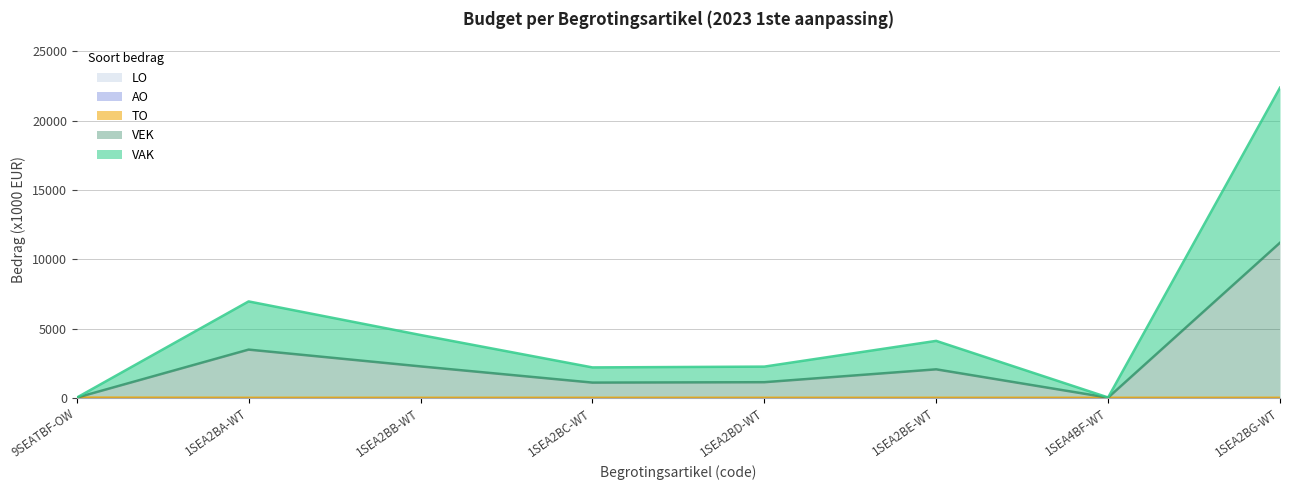

Reading right to left, what are all the values shown in this chart?

VAK: 1SEA2BG-WT=22384	1SEA4BF-WT=24	1SEA2BE-WT=4110	1SEA2BD-WT=2252	1SEA2BC-WT=2194	1SEA2BB-WT=4534	1SEA2BA-WT=6958	9SEATBF-OW=12
VEK: 1SEA2BG-WT=11192	1SEA4BF-WT=12	1SEA2BE-WT=2055	1SEA2BD-WT=1126	1SEA2BC-WT=1097	1SEA2BB-WT=2267	1SEA2BA-WT=3479	9SEATBF-OW=12
TO: 1SEA2BG-WT=0	1SEA4BF-WT=0	1SEA2BE-WT=0	1SEA2BD-WT=0	1SEA2BC-WT=0	1SEA2BB-WT=0	1SEA2BA-WT=0	9SEATBF-OW=12